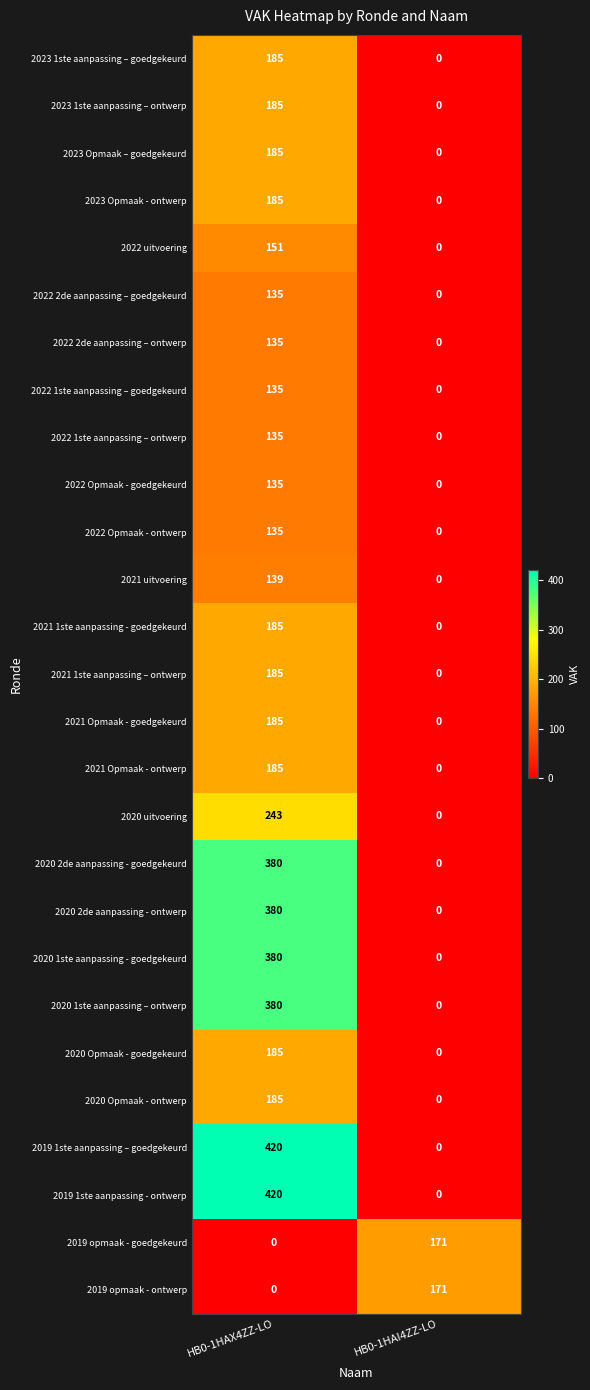

At which category is the sum across all series the highest?

HB0-1HAX4ZZ-LO